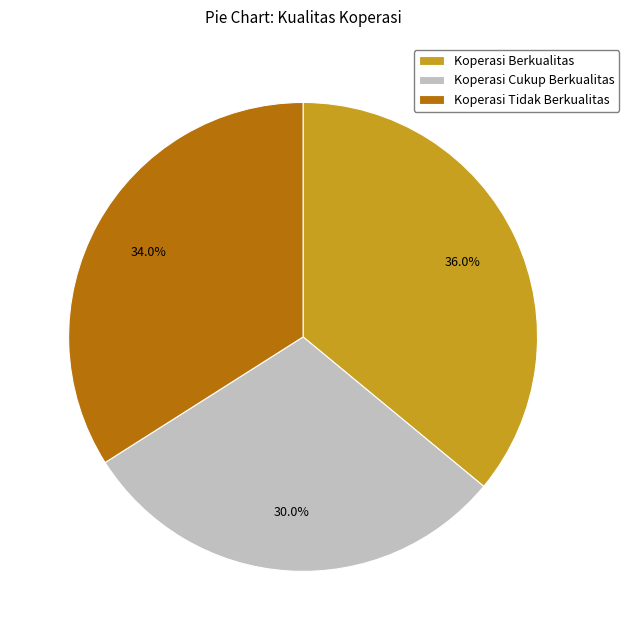

Does Koperasi Cukup Berkualitas represent more than half of the total?

No